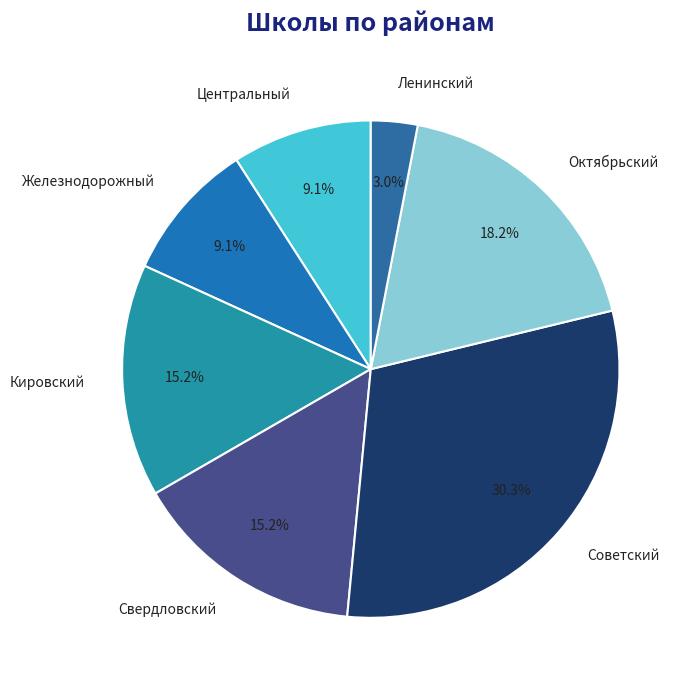

Does Советский account for over 50% of the chart?

No